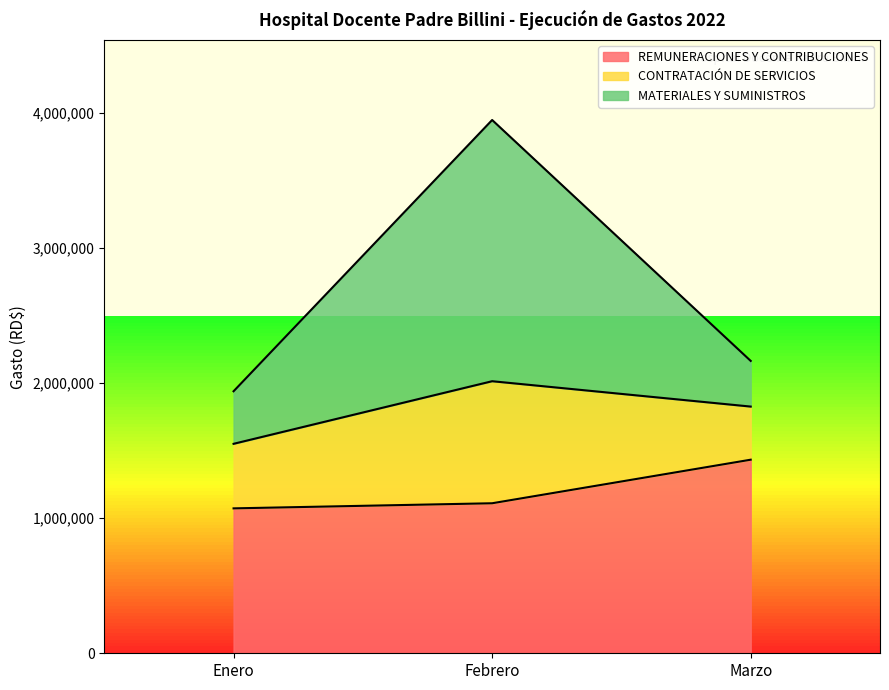

The REMUNERACIONES Y CONTRIBUCIONES series shows 1110082.9 at Febrero. True or false?

True